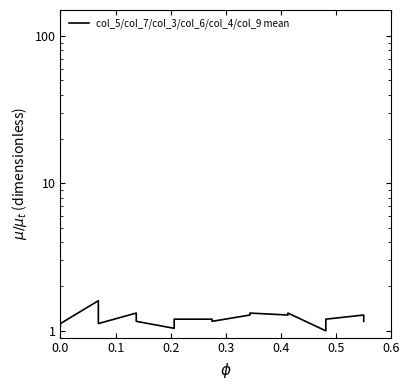

What is the difference between the maximum and minimum values?

0.6